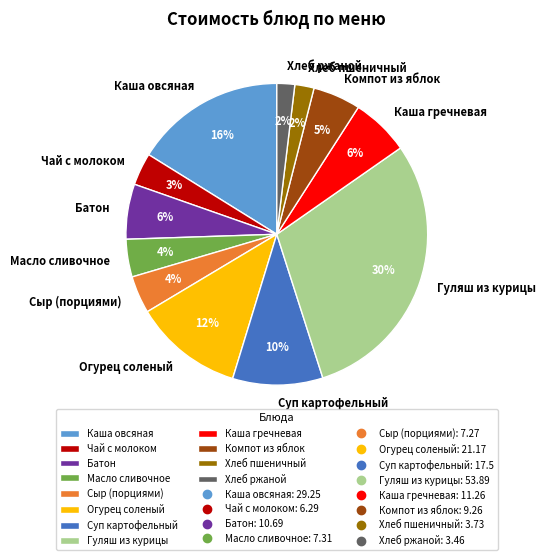

To the nearest percent, what percentage of the pie is Чай с молоком?

3%